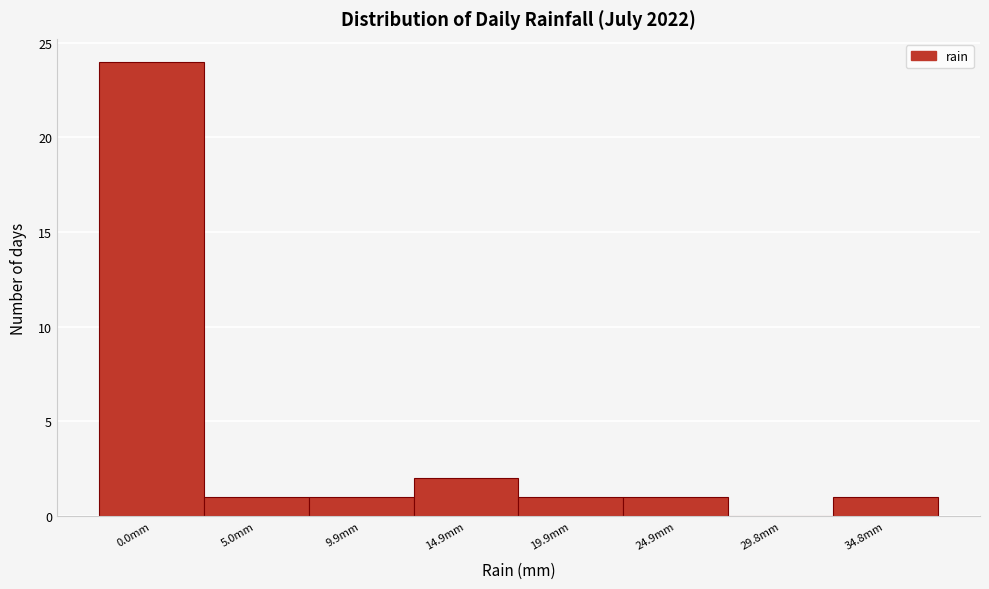

Reading left to right, what are all the values shown in this chart?

0.0mm=24	5.0mm=1	9.9mm=1	14.9mm=2	19.9mm=1	24.9mm=1	29.8mm=0	34.8mm=1